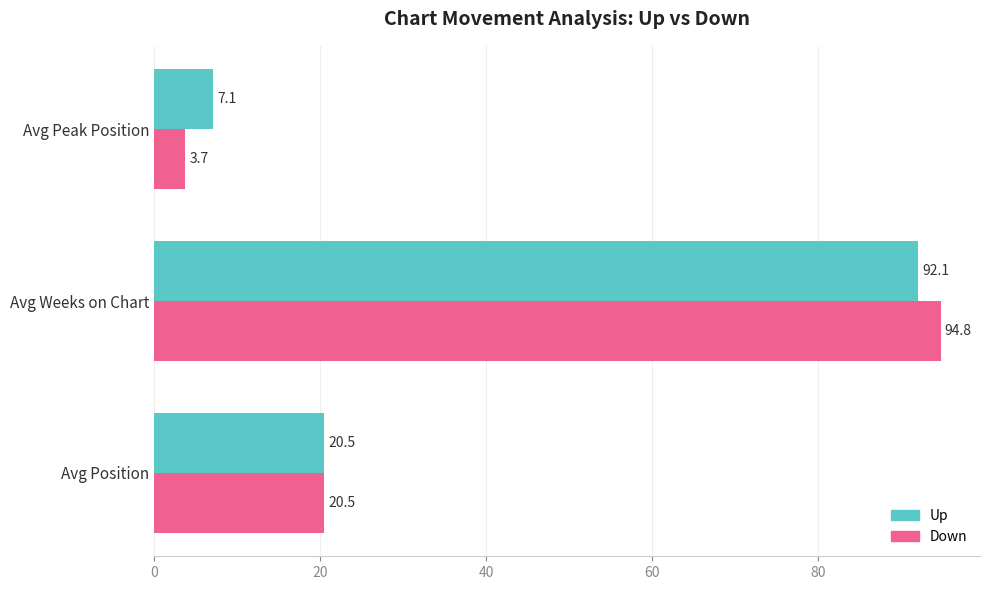

What is the total value across all series at Avg Weeks on Chart?

186.9